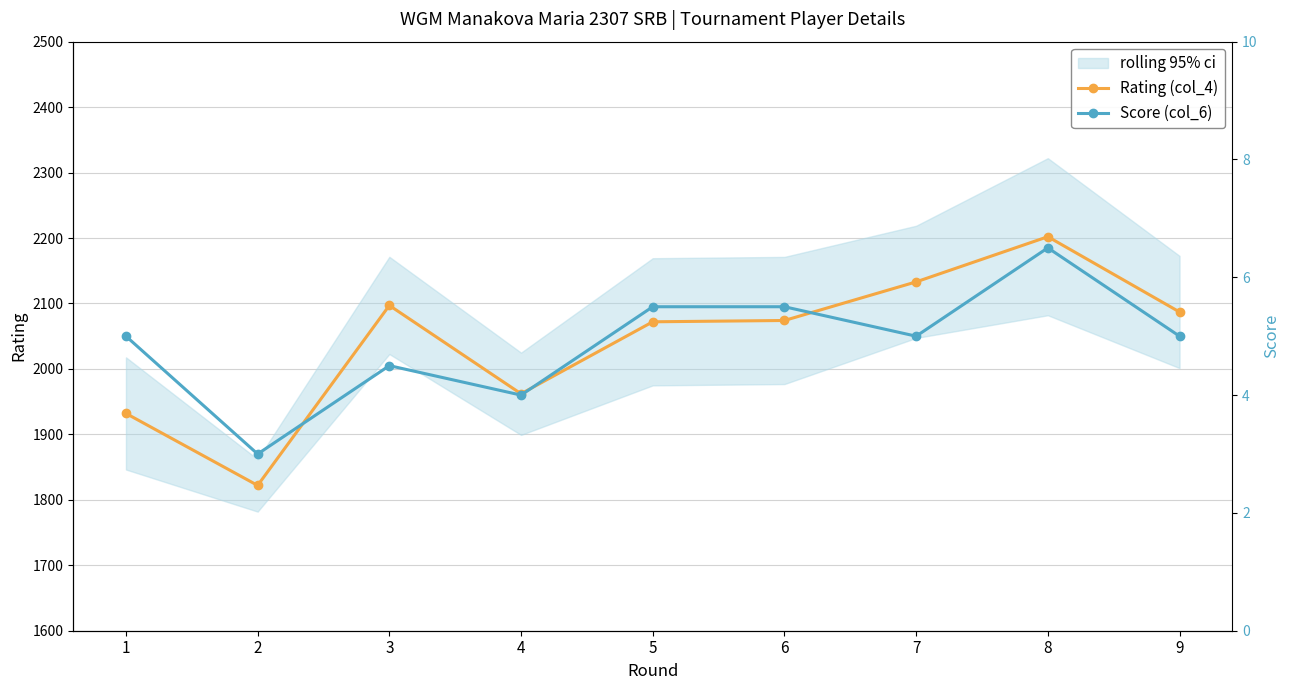

Is the value of Score (col_6) at 8 greater than the value of Rating (col_4) at 5?

No